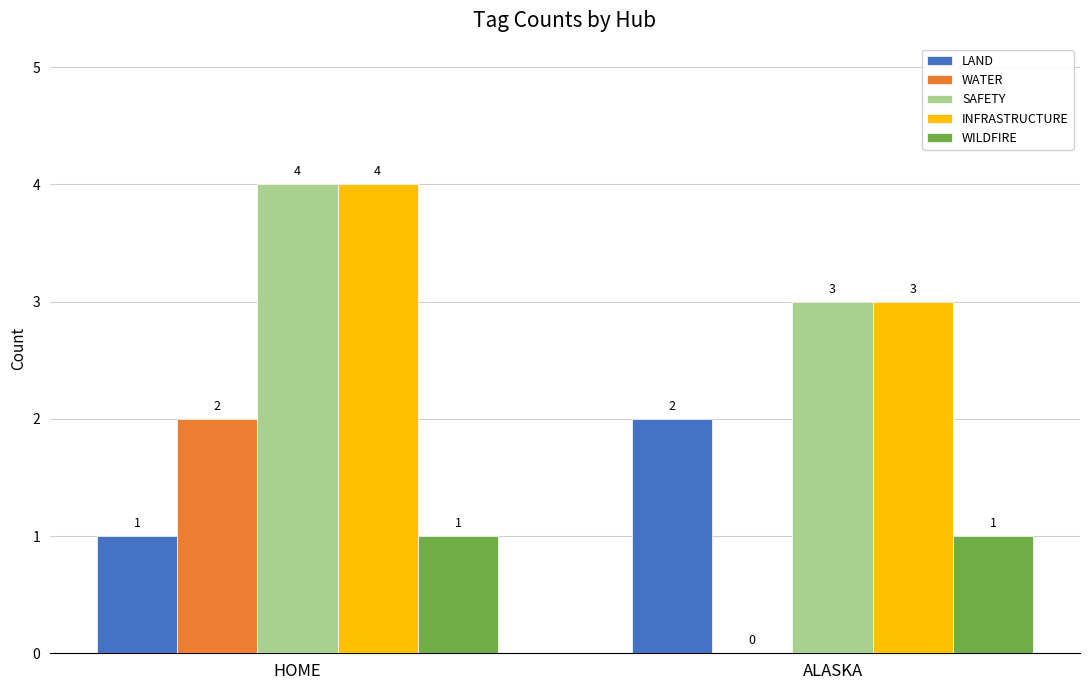

Reading left to right, what are all the values shown in this chart?

LAND: 1	2
WATER: 2	0
SAFETY: 4	3
INFRASTRUCTURE: 4	3
WILDFIRE: 1	1